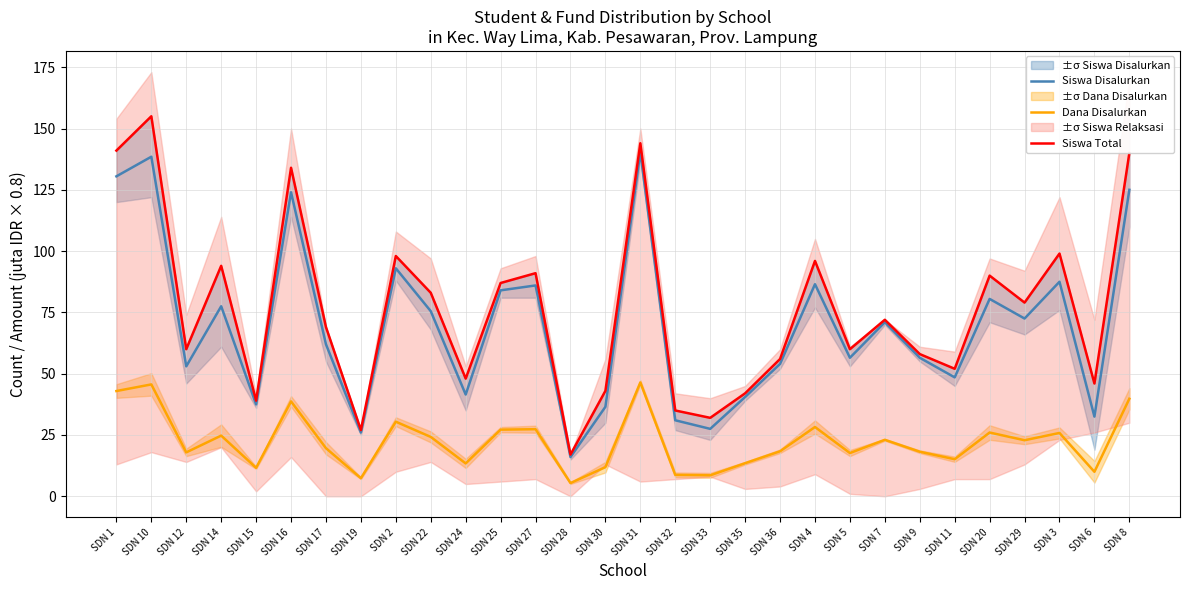

At which label does Dana Disalurkan reach its peak?

SDN 31